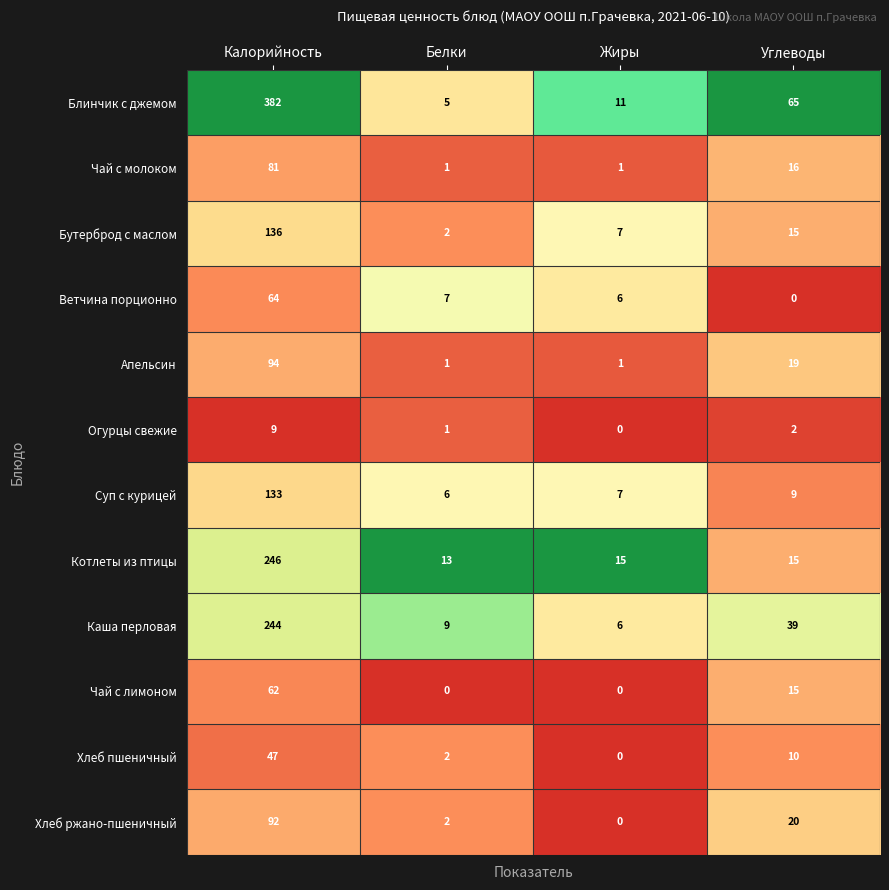

What is the greatest value displayed?

382